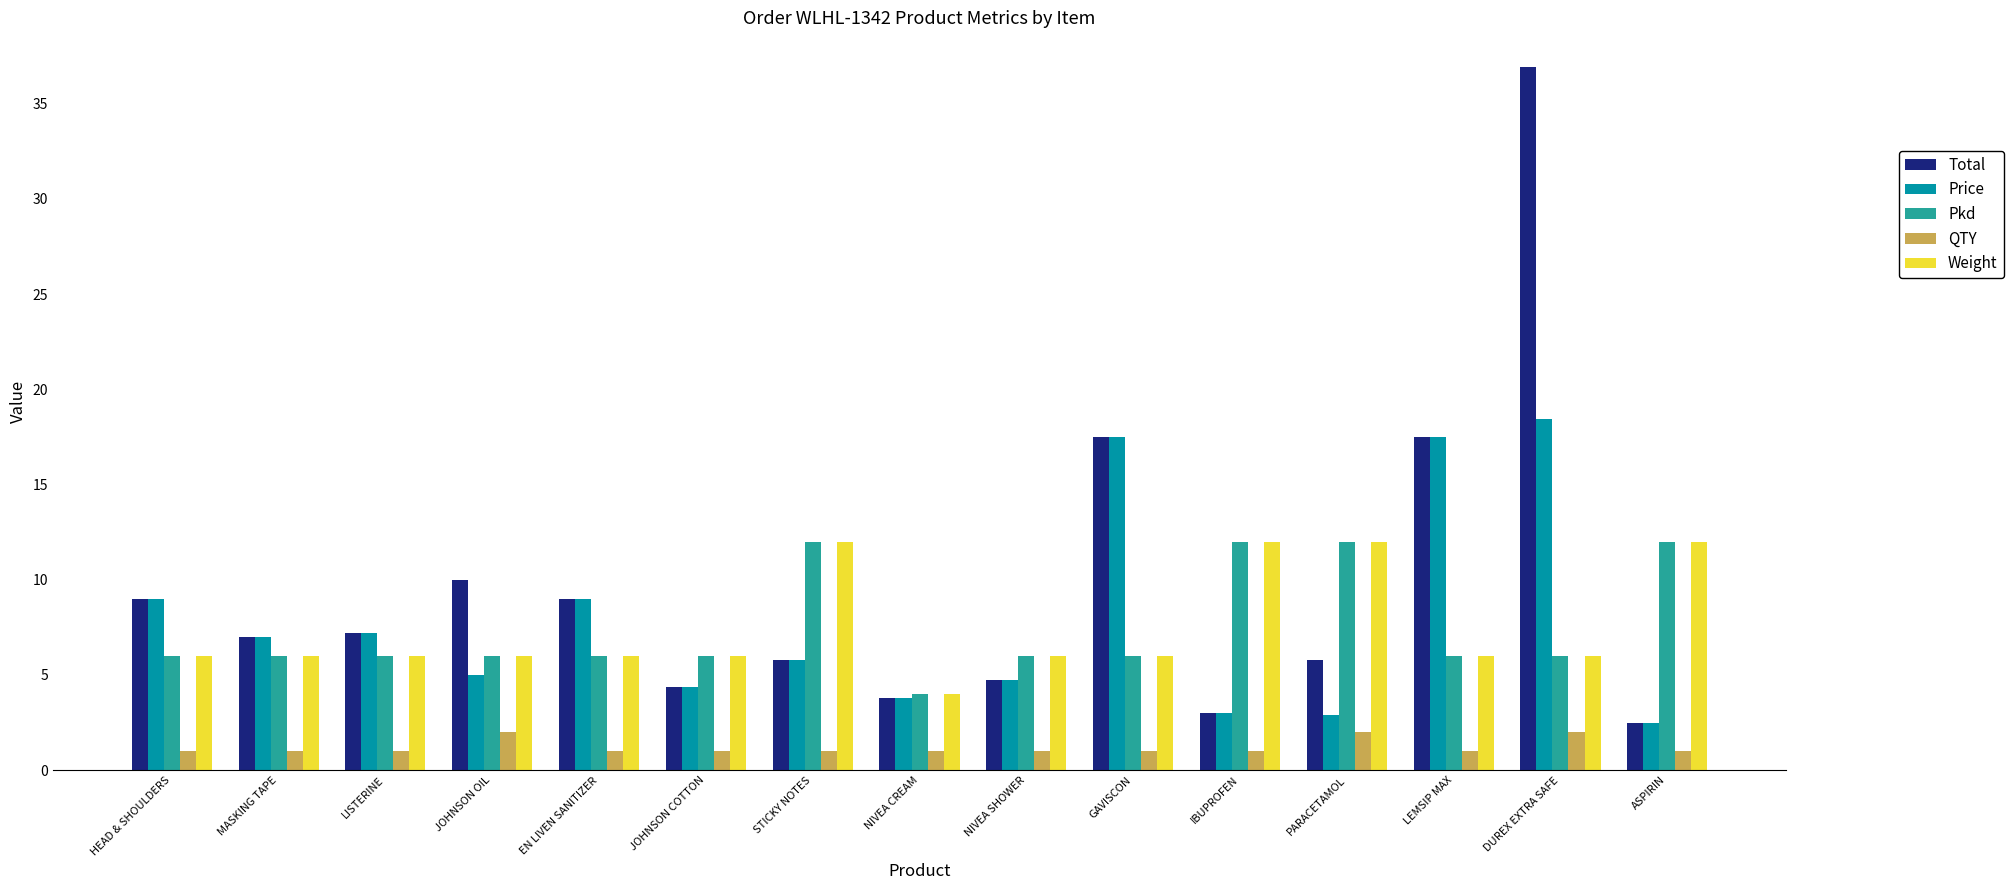

What is the approximate value of Total at PARACETAMOL?

5.8